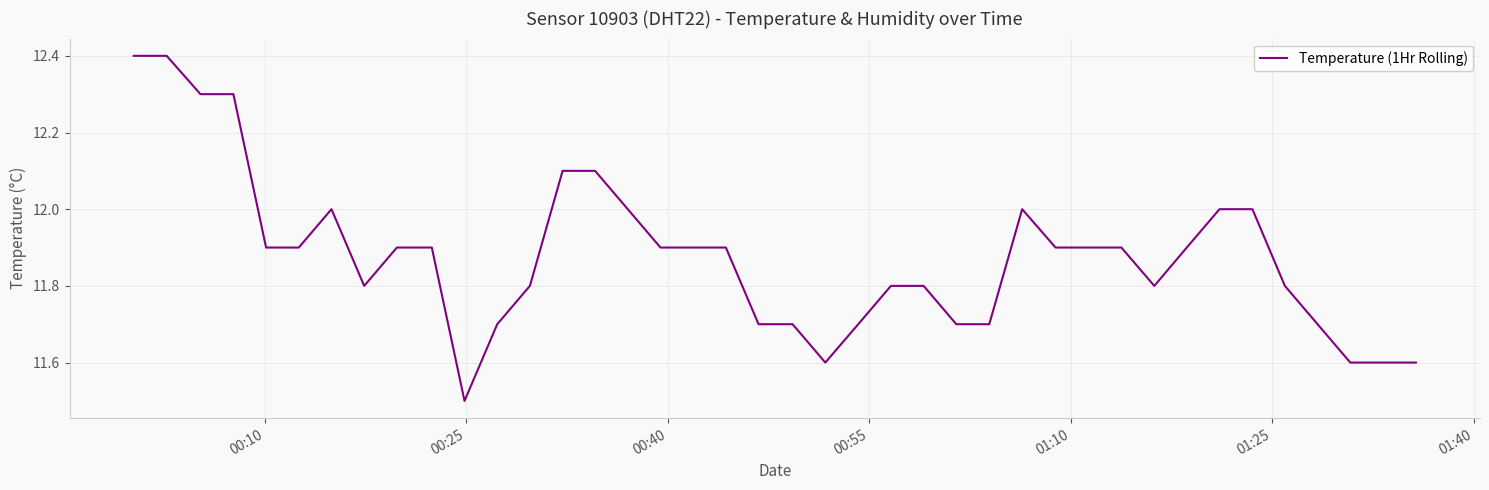

True or false: the data has more than 0 interior local peaks.

True